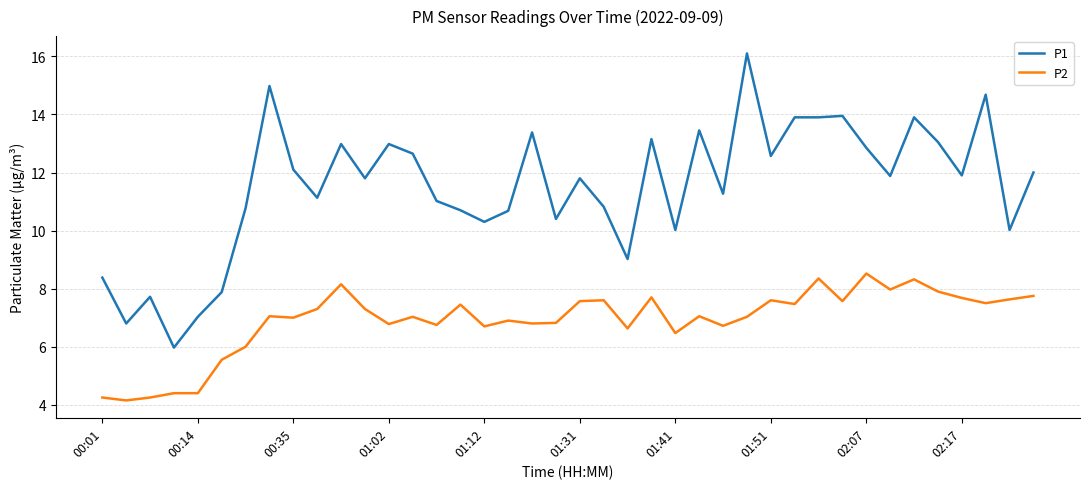

True or false: P1 and P2 intersect in this chart.

False